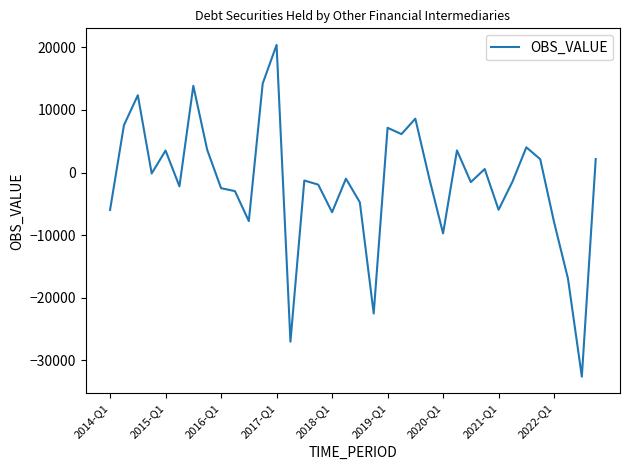

What is the greatest value displayed?

20383.7